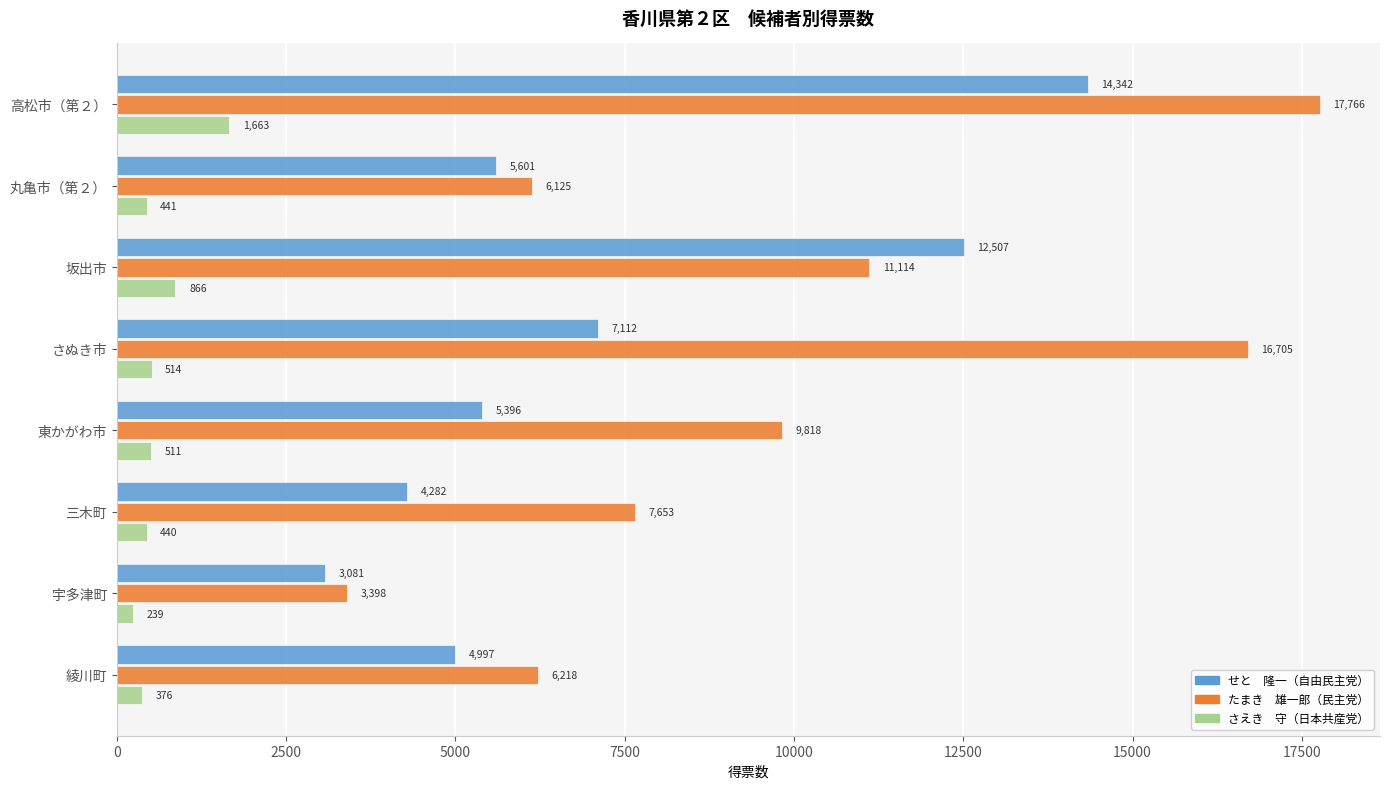

What is the spread (max minus min) of values at 丸亀市（第２）?

5684